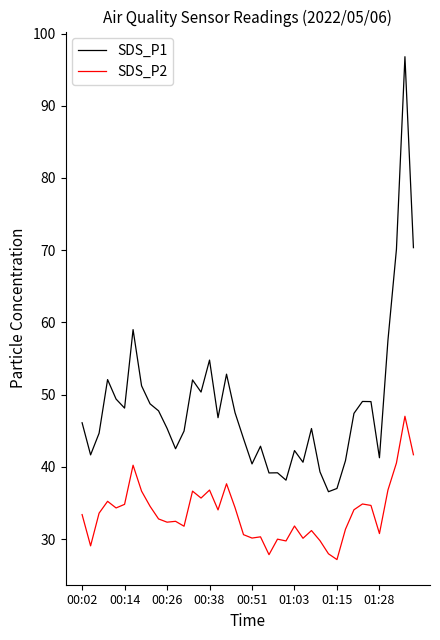

True or false: SDS_P1 and SDS_P2 cross at least once.

False